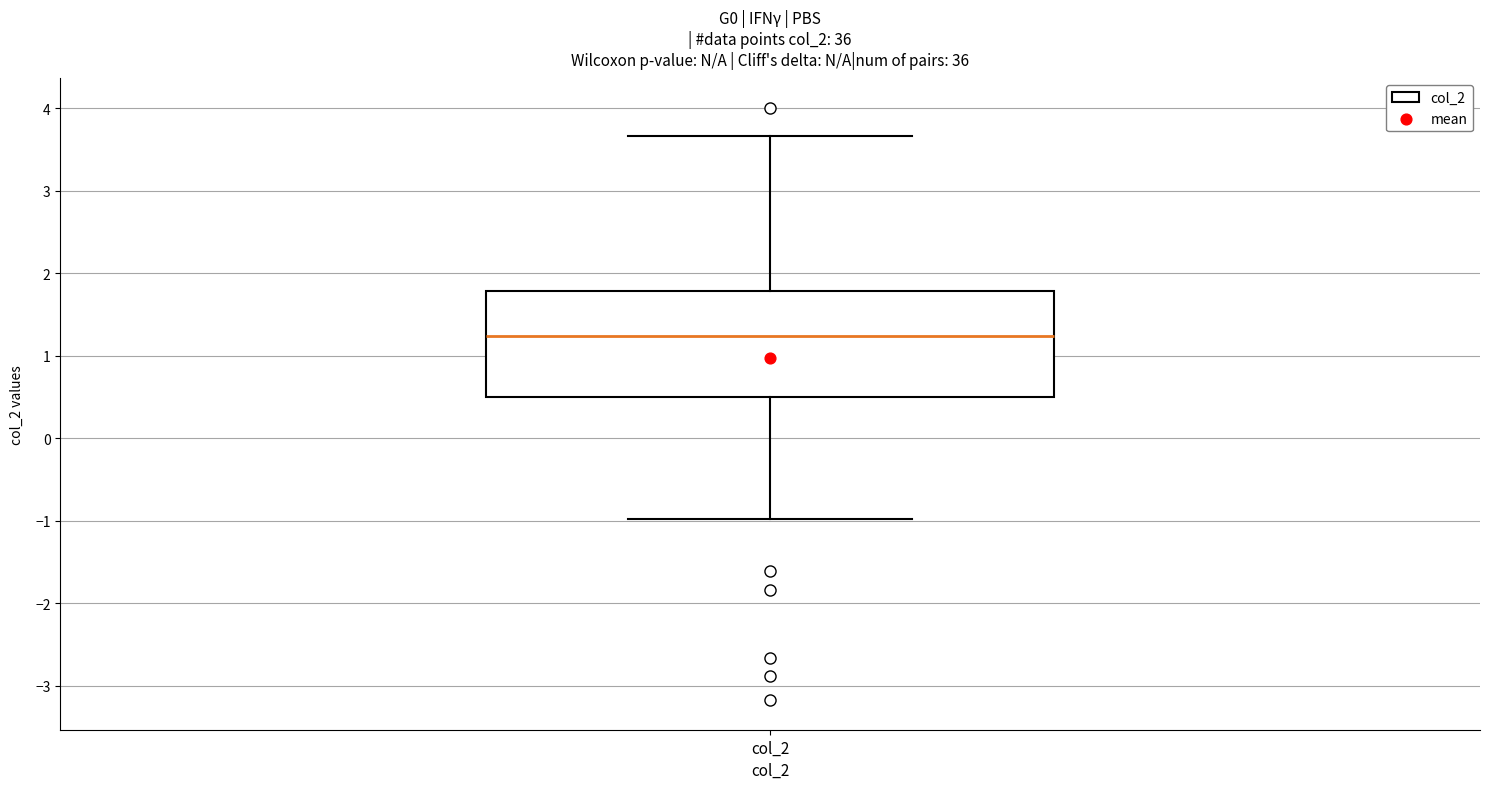

Where is the upper edge of the box for col_2 on the y-axis? The values are not printed on the chart, so give them approximately, as read against the axis.

1.8